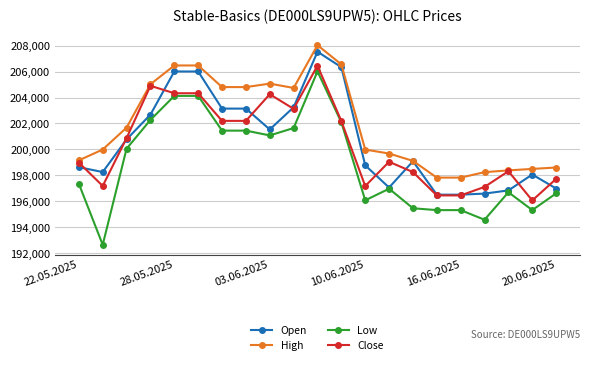

How many distinct data groups are displayed?

4